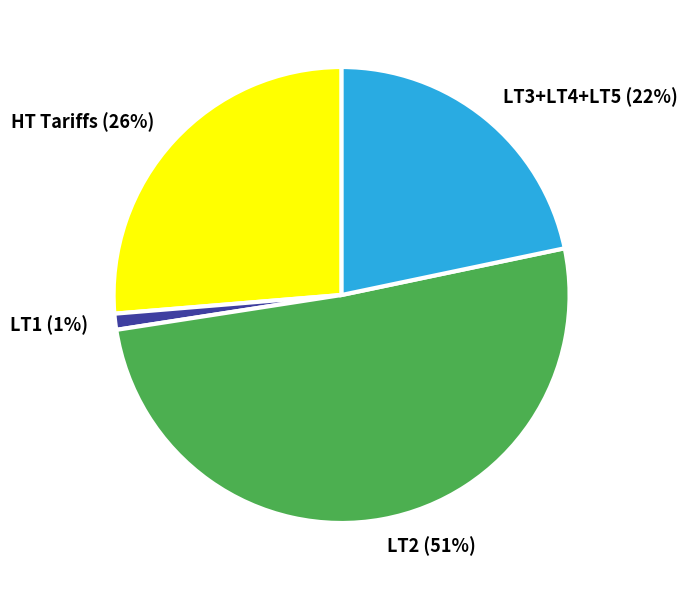

How many slices are in this pie chart?

4